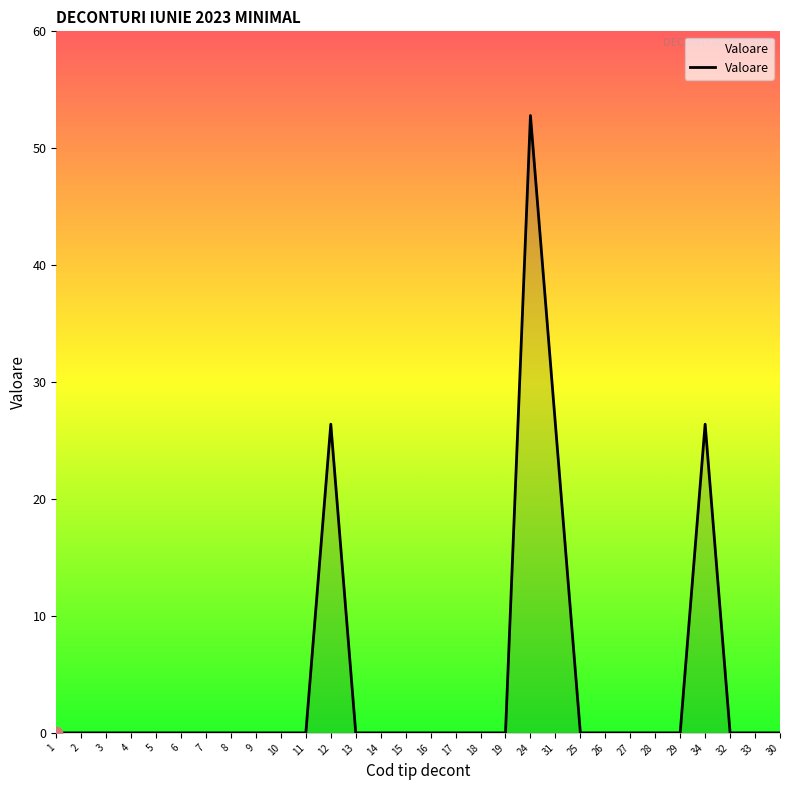

What is the difference between the maximum and minimum values?

52.8